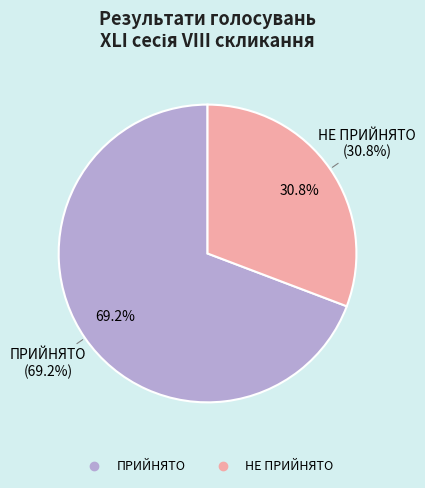

Which has a higher value, НЕ ПРИЙНЯТО or ПРИЙНЯТО?

ПРИЙНЯТО